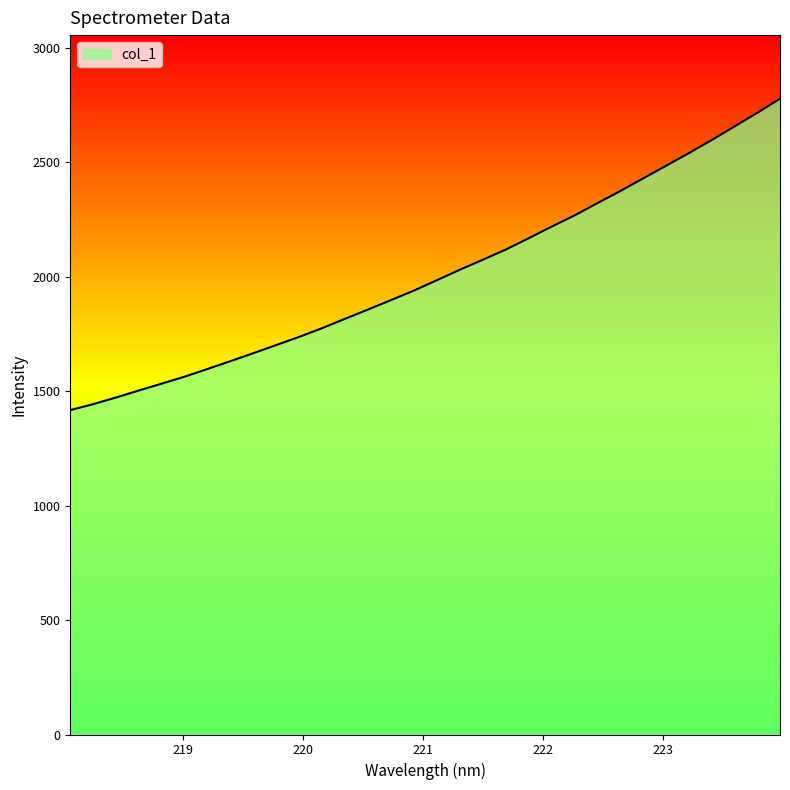

What is the minimum value shown in the chart?

1417.1